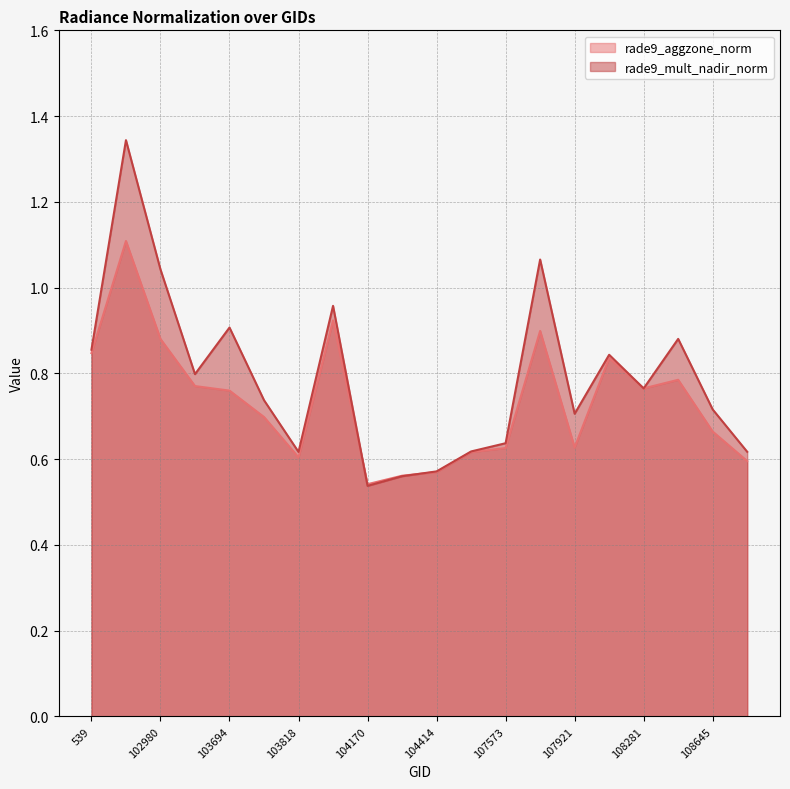

What are all the series names shown in the legend?

rade9_aggzone_norm, rade9_mult_nadir_norm